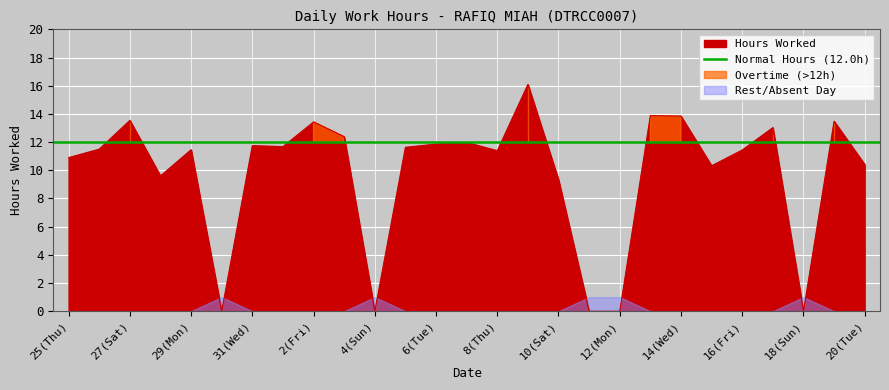

What is the difference between the values at 6(Tue) and 31(Wed)?

0.1